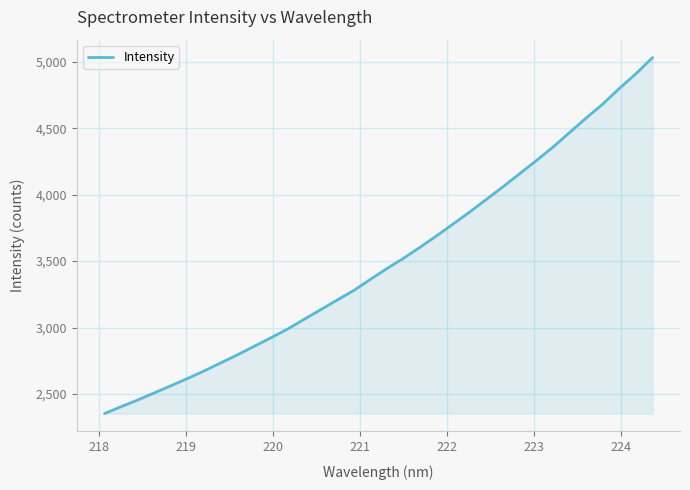

What is the difference between the maximum and minimum values?

2678.1